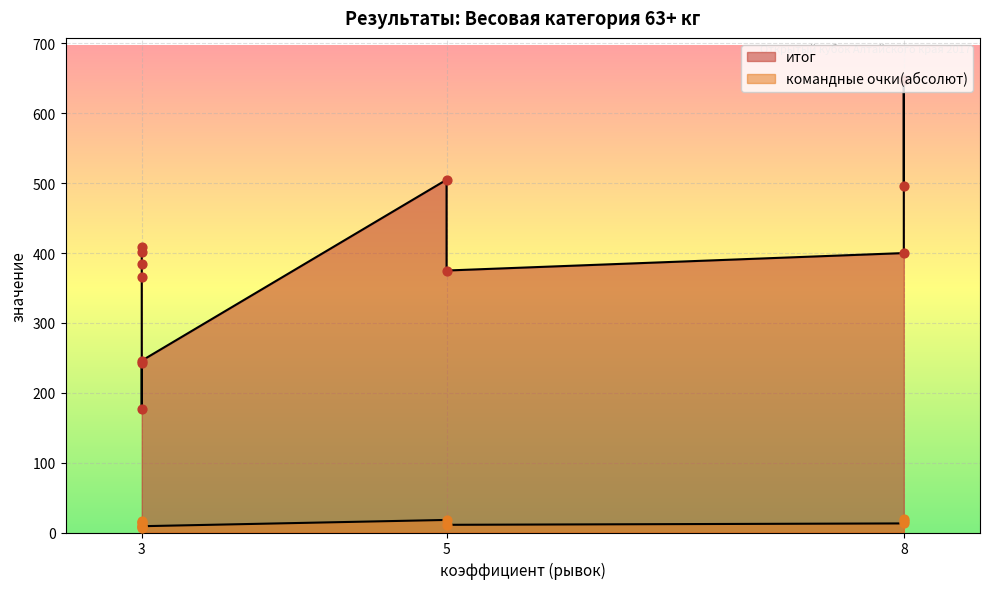

Which series contains the highest Y value?

итог